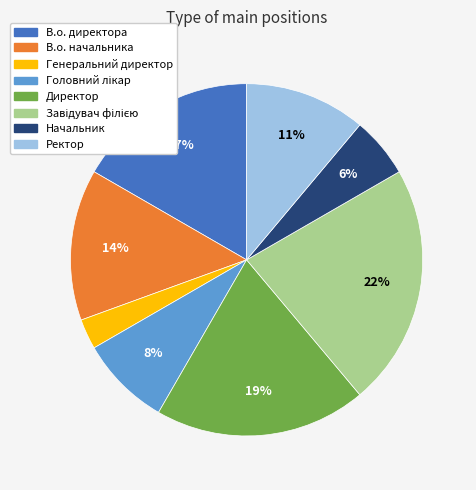

To the nearest percent, what portion does Ректор represent?

11%